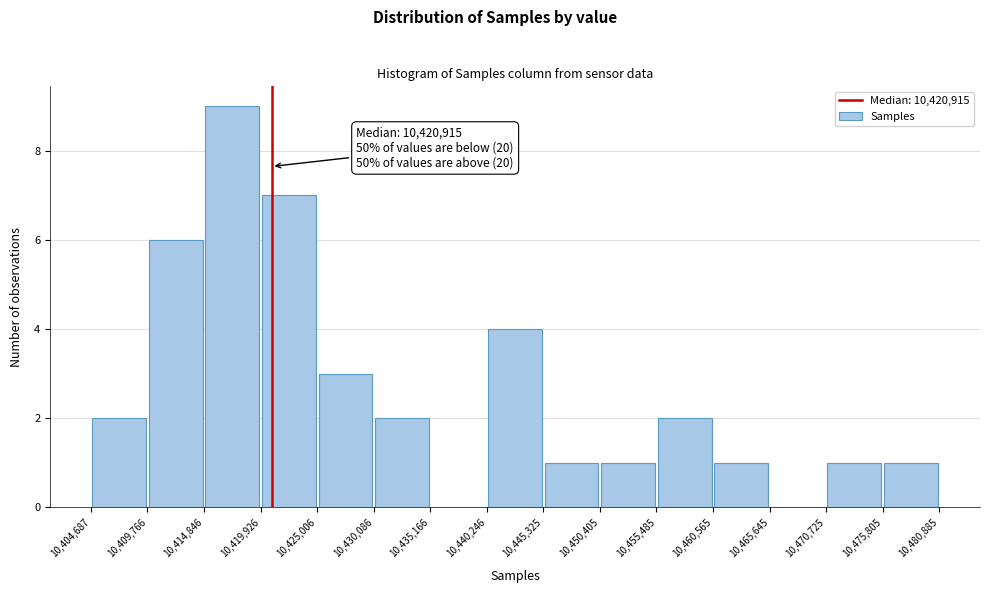

Over which range of the x-axis is the bar tallest?

10,414,846 to 10,419,926